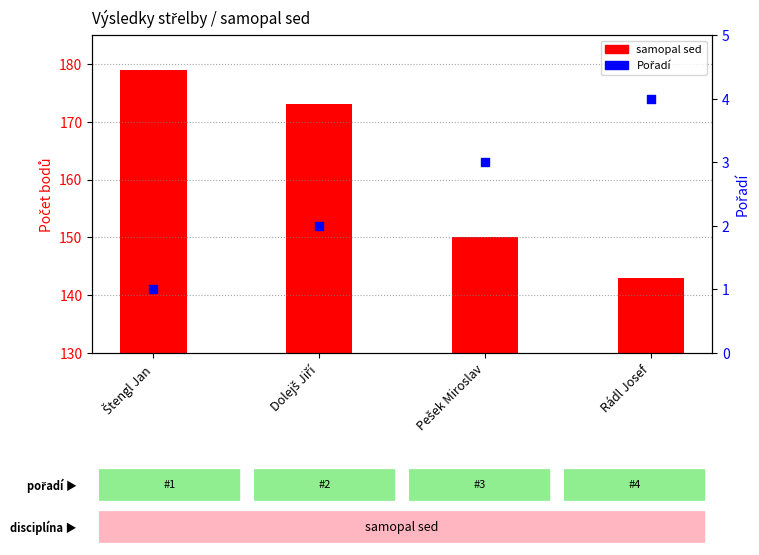

Which series reaches the maximum Y coordinate?

samopal sed